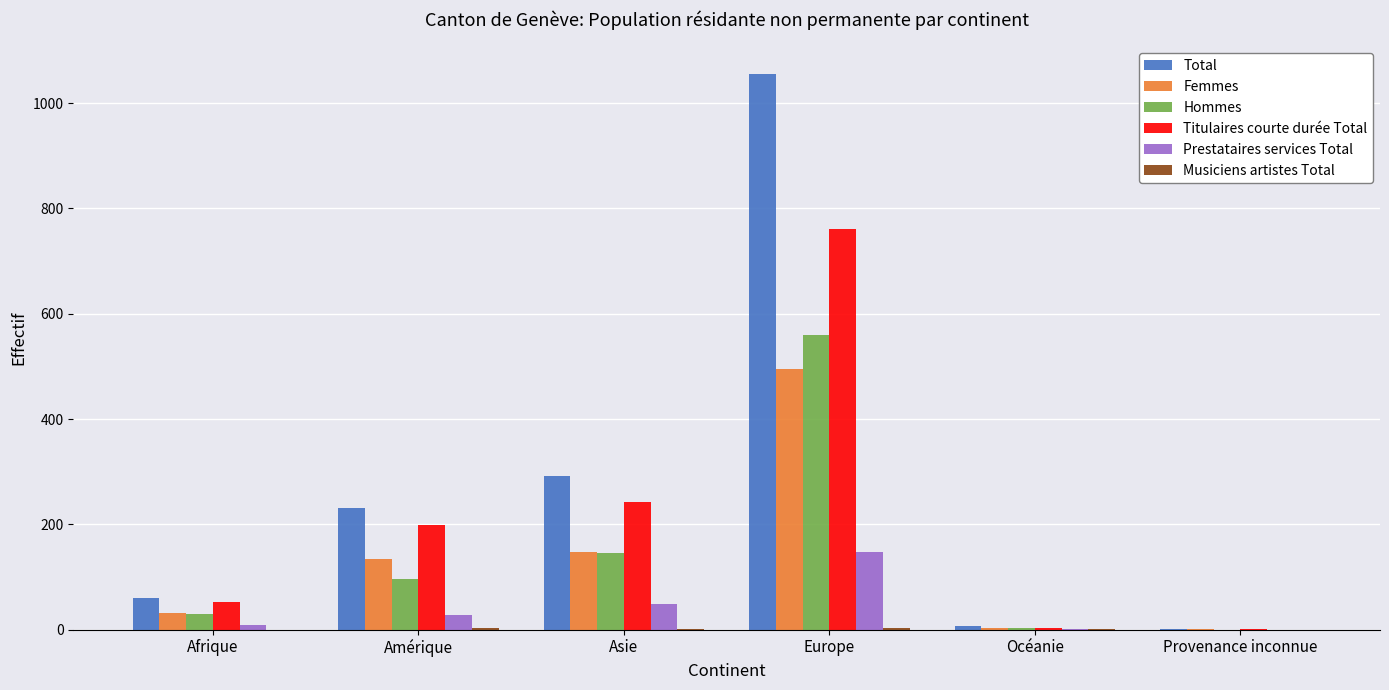

The Total series shows 61 at Afrique. True or false?

True